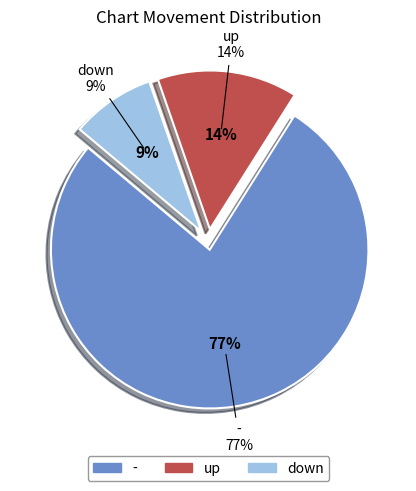

True or false: - accounts for 85% of the total.

False